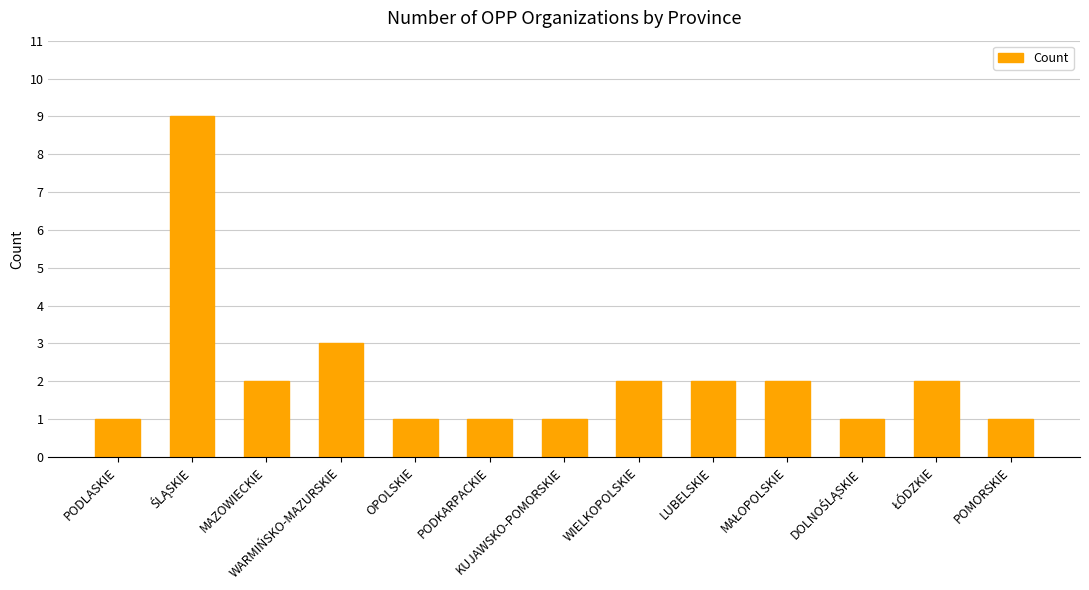

The value at POMORSKIE is 1. True or false?

True